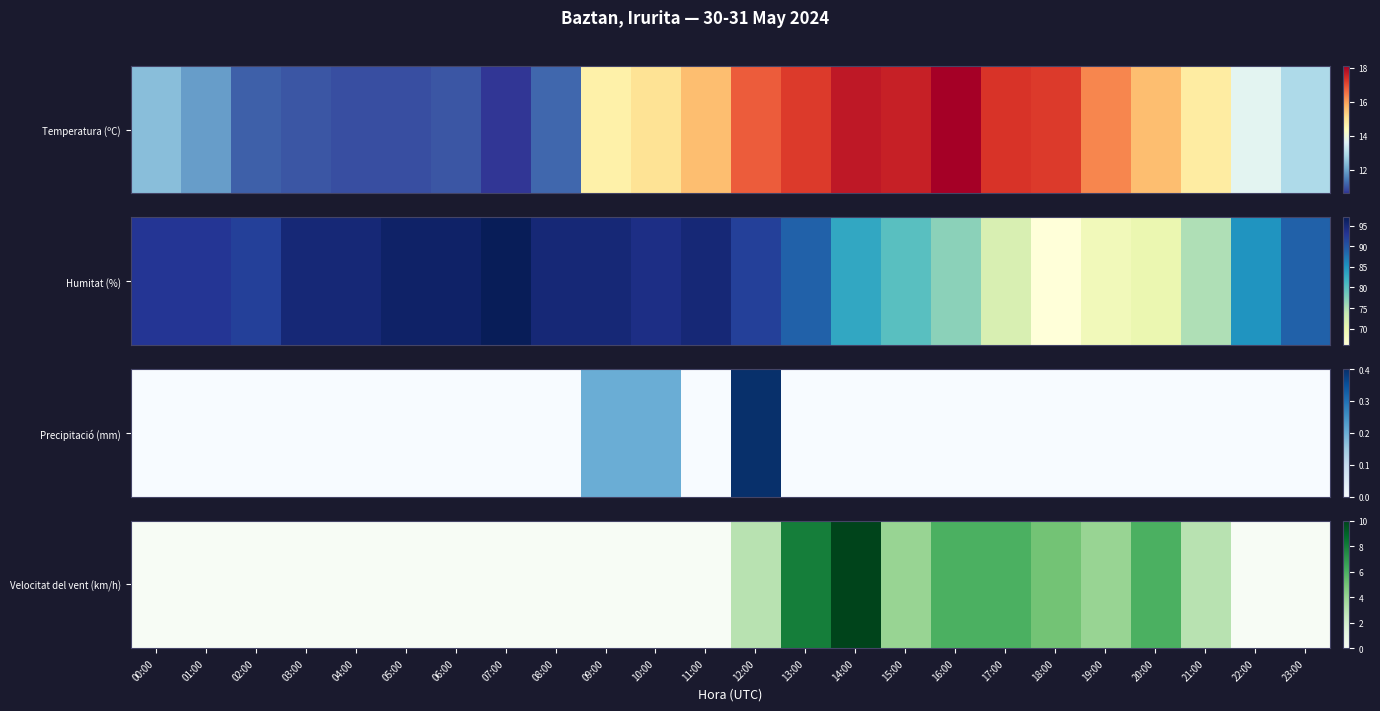

The chart shows a value of 0 at 10:00. True or false?

True